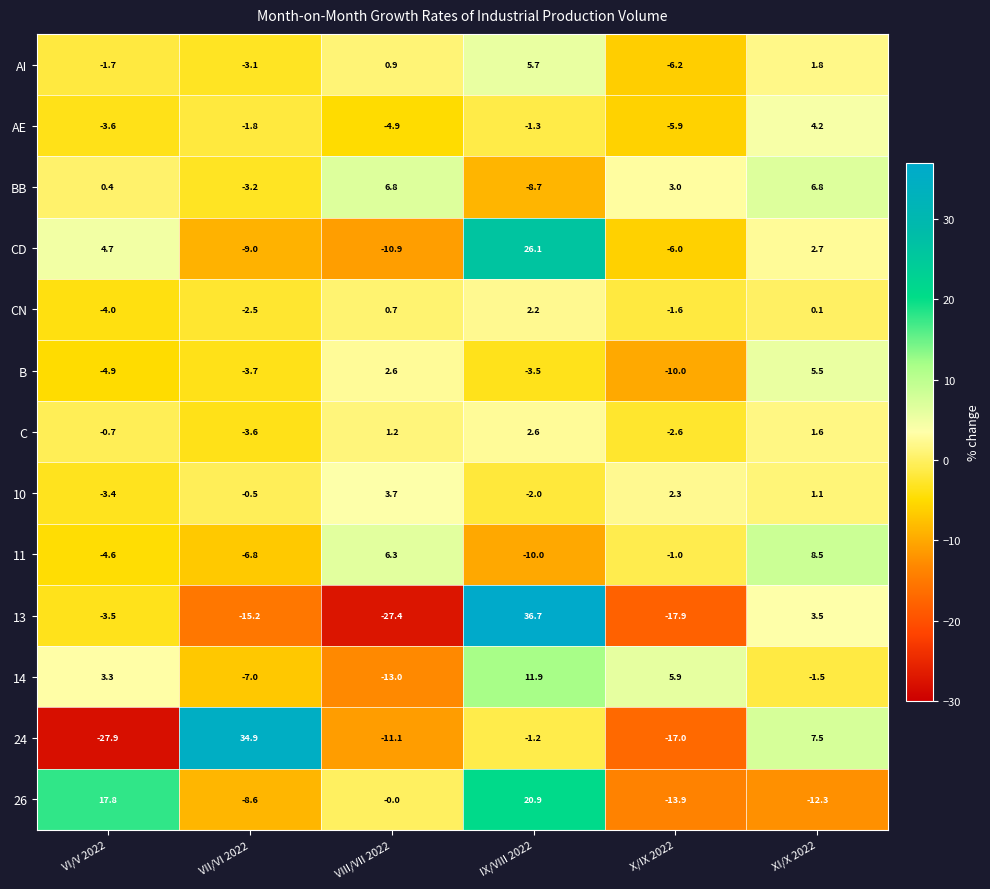

At which category does the chart reach its minimum across all series?

VI/V 2022